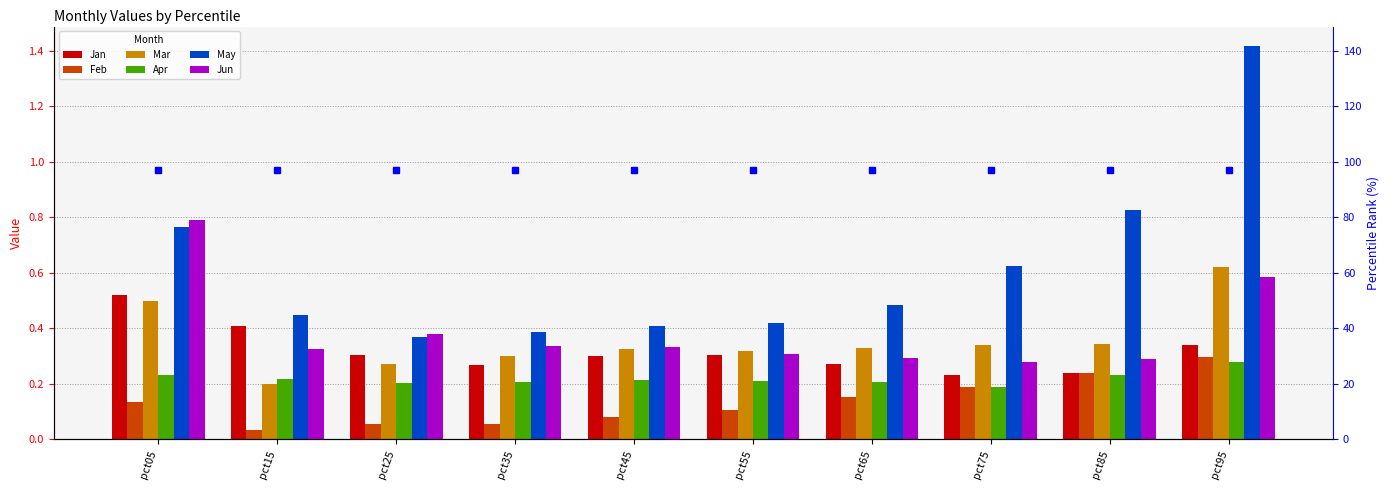

Between pct15 and pct35, which series saw the biggest shift?

Jan